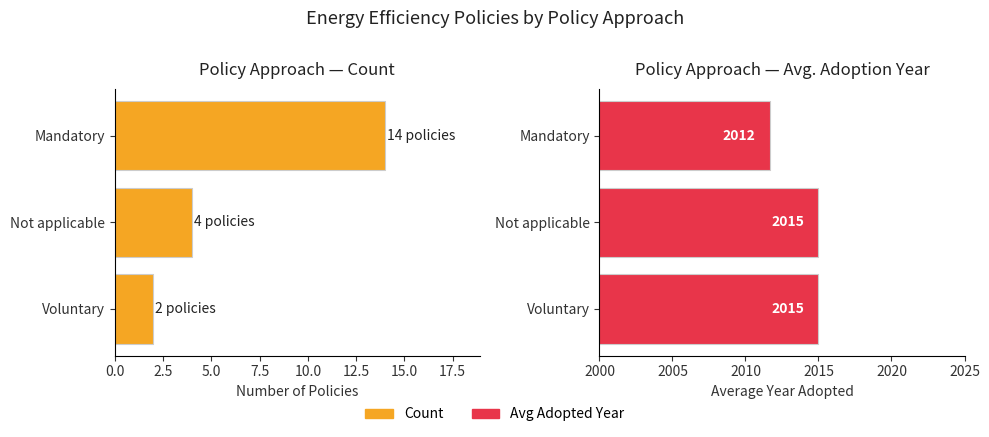

The value of Avg Adopted Year at 5.0 is 1190.6. True or false?

False